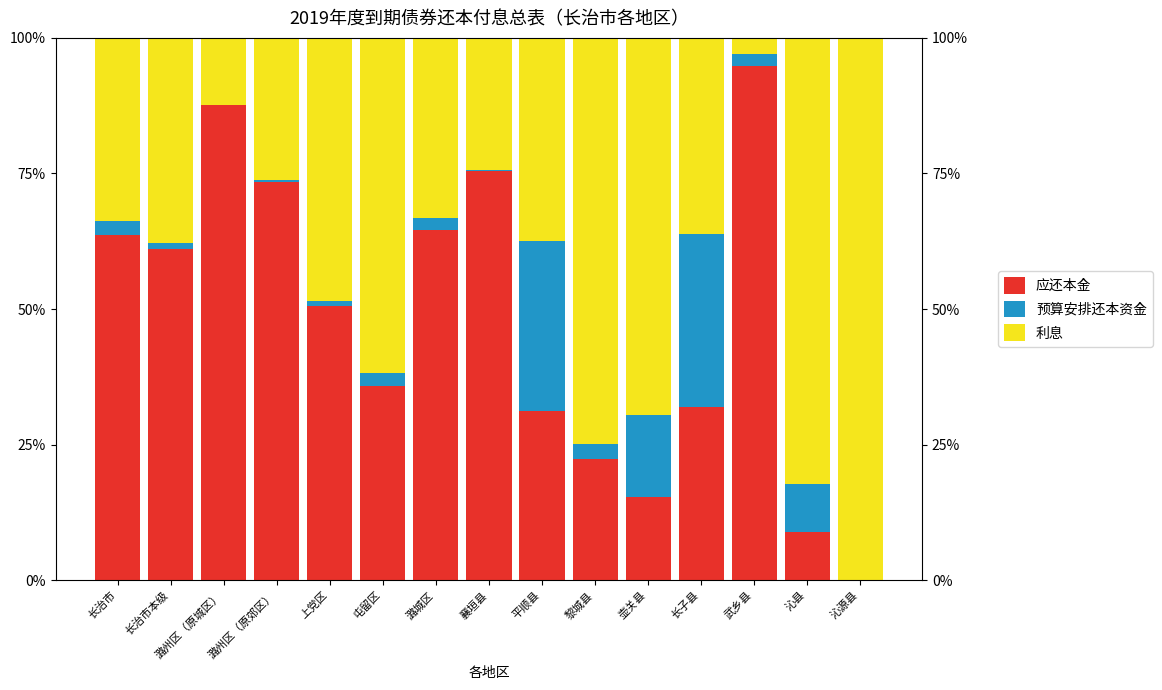

Where is 预算安排还本资金 nearest to the value 15?

壶关县